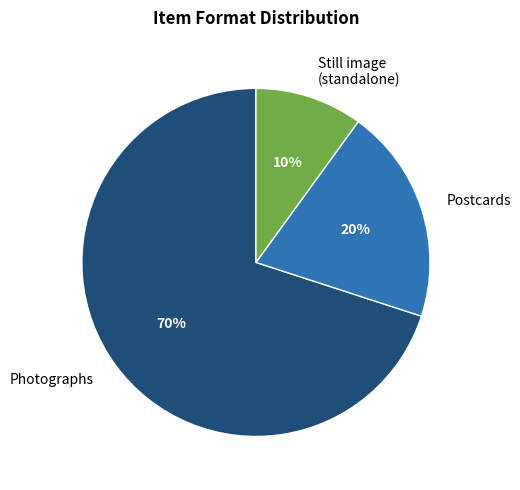

Between Still image (standalone) and Photographs, which is larger?

Photographs